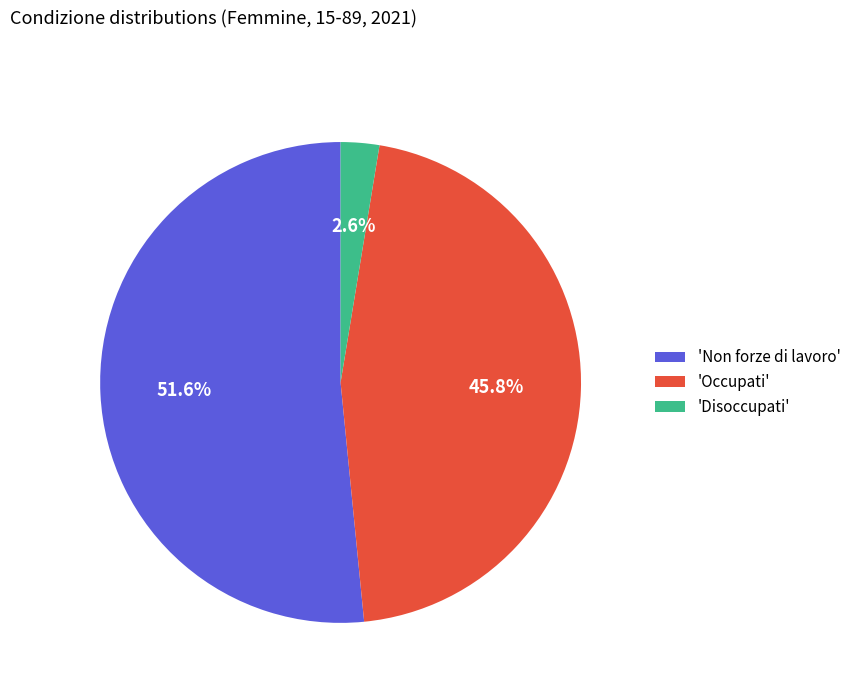

Between 'Disoccupati' and 'Occupati', which is larger?

'Occupati'